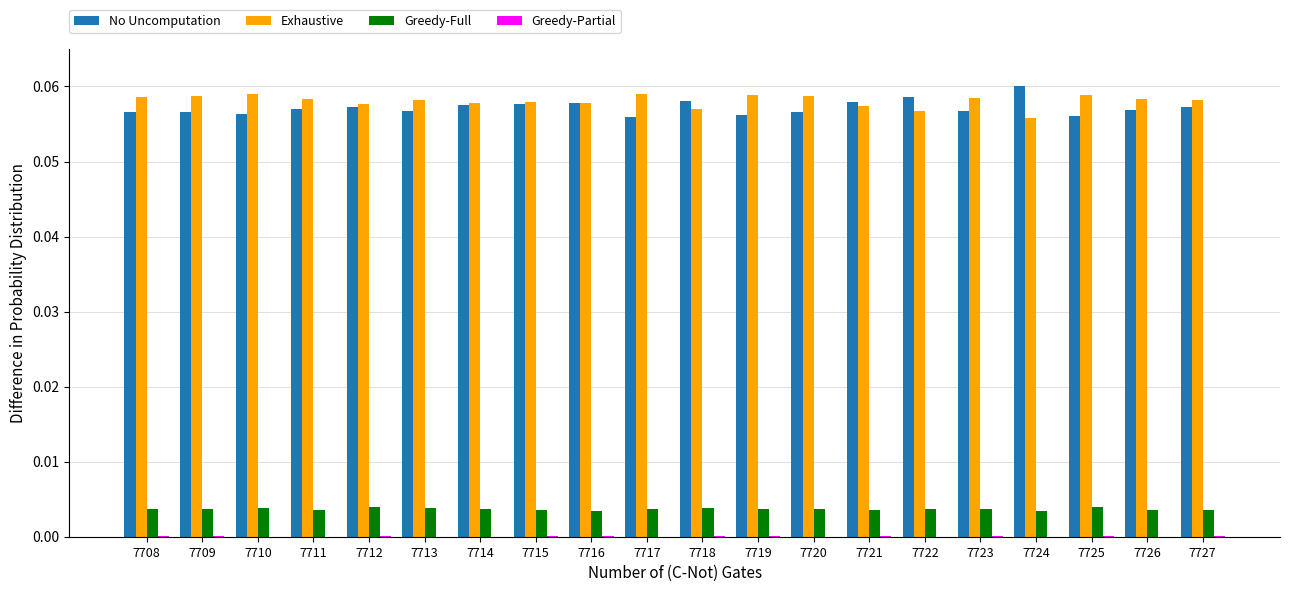

True or false: No Uncomputation has a value of 0.0 at 7720.

False